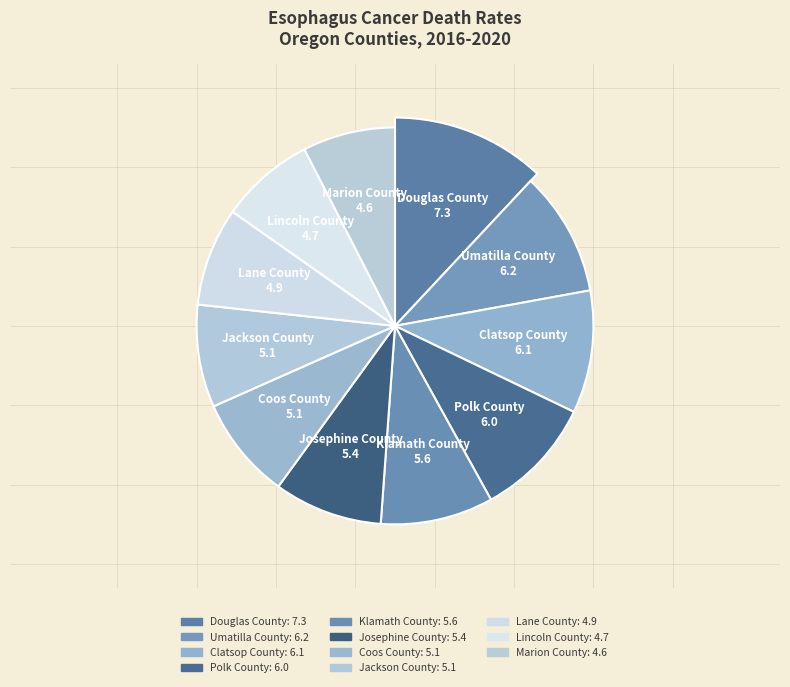

To the nearest percent, what is the difference between the largest and smallest slice percentages?

4%